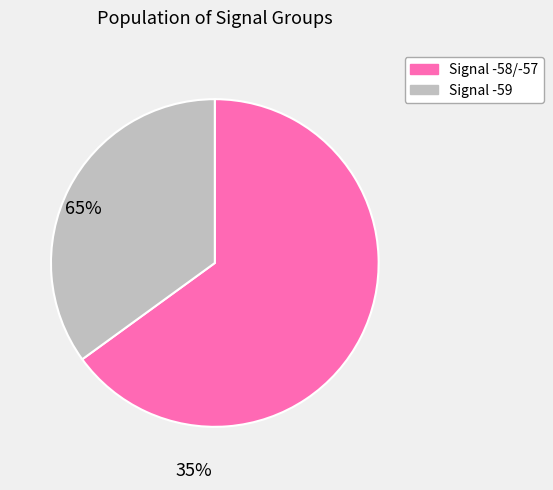

Is there any slice that represents more than half of the pie?

Yes